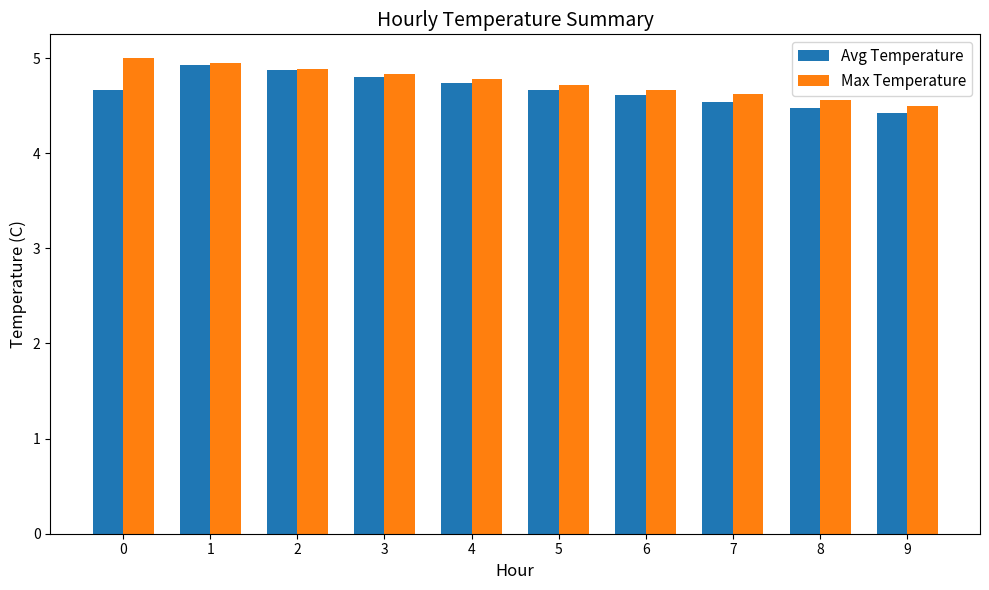

Which category has the lowest value in the Max Temperature series?

9